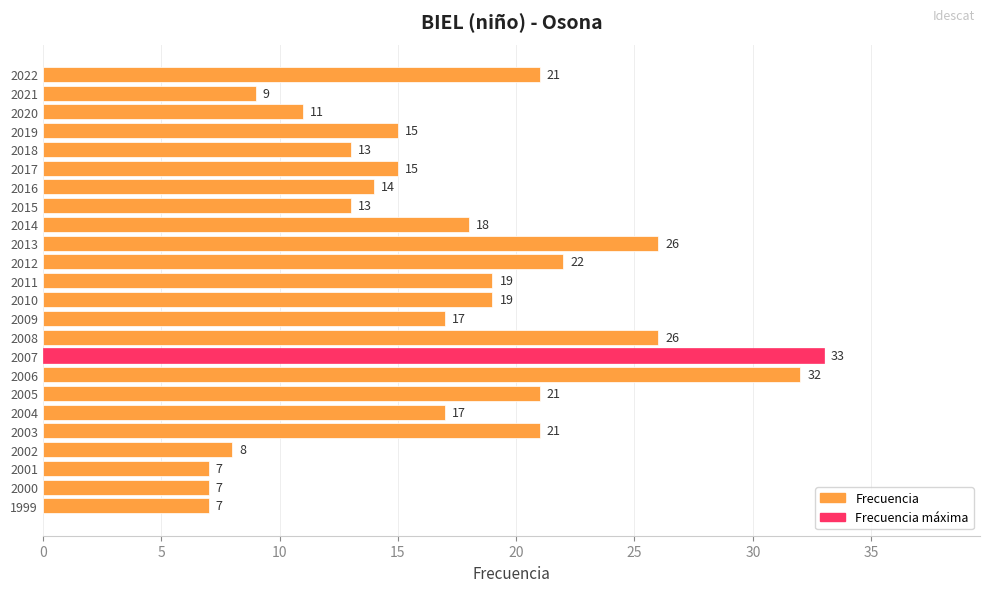

What is the change in value from 2021 to 2007?

+24